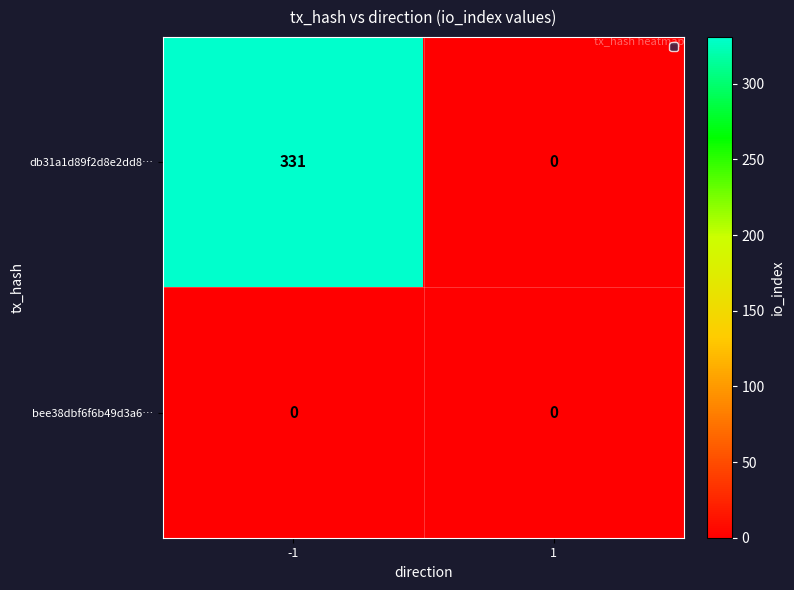

Rank the series by their maximum value, from highest to lowest.

db31a1d89f2d8e2dd8…, bee38dbf6f6b49d3a6…